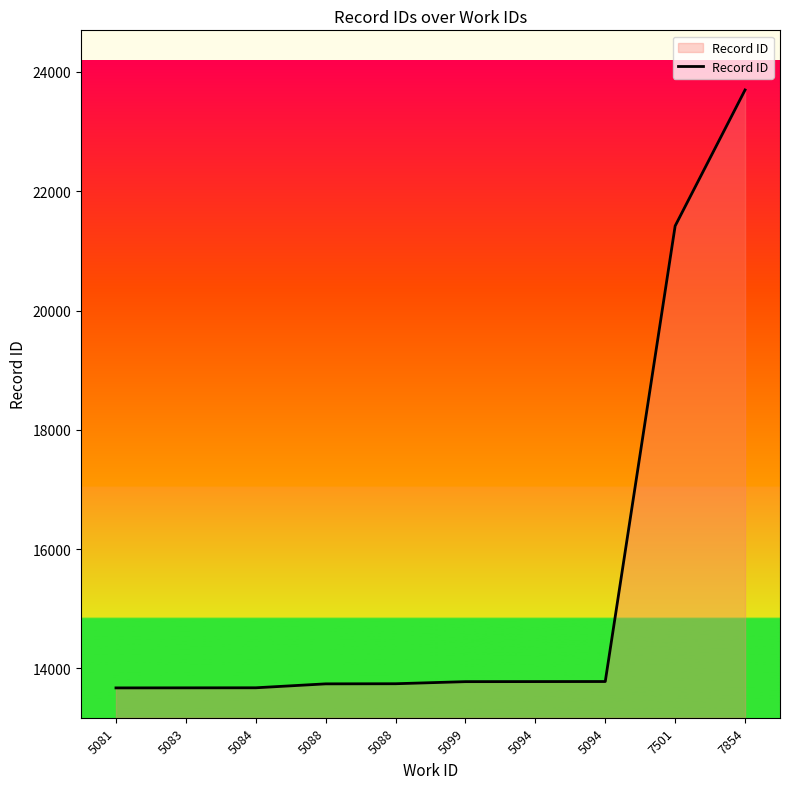

What is the change in value from 5094 to 5094?

+1